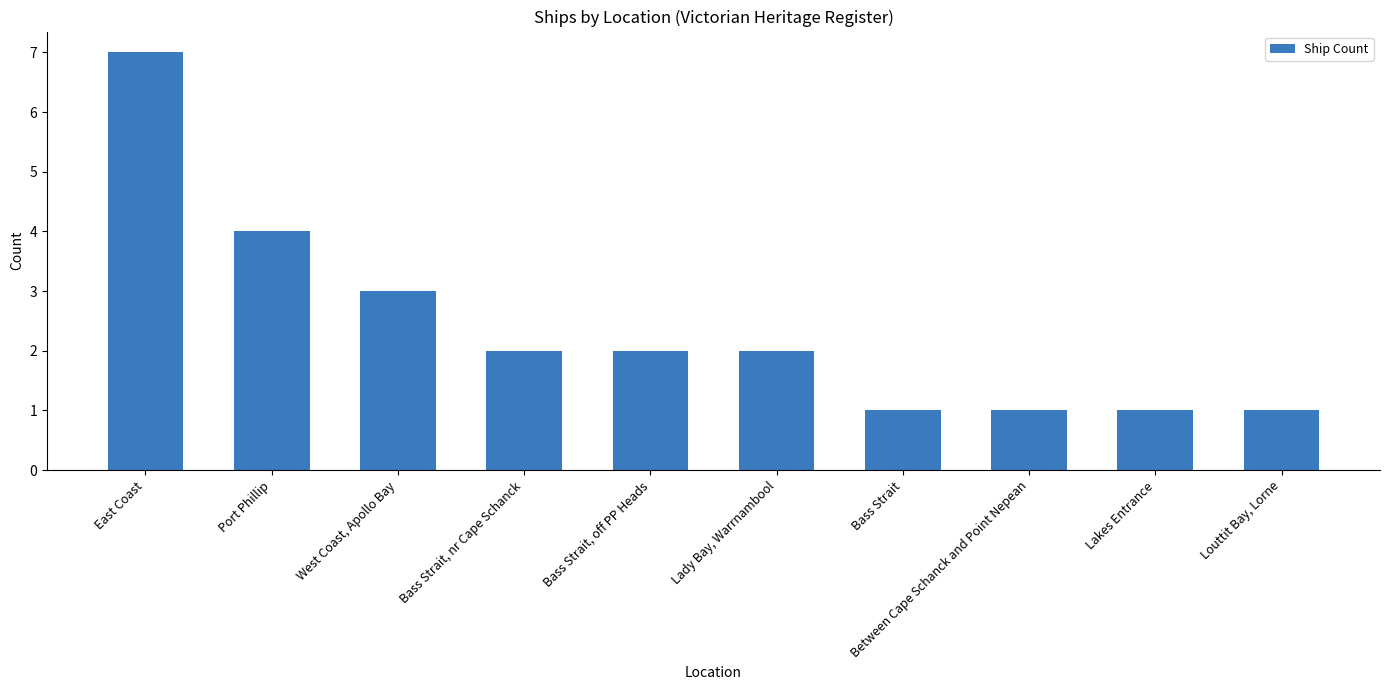

What is the maximum value shown in the chart?

7